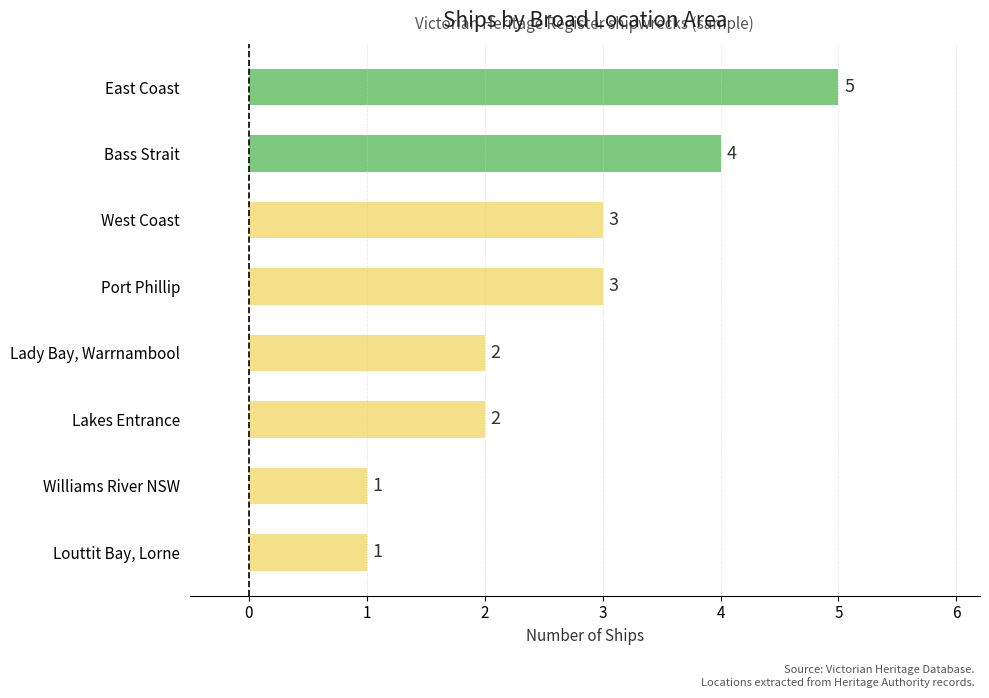

True or false: the data shows 0 at Williams River NSW.

False